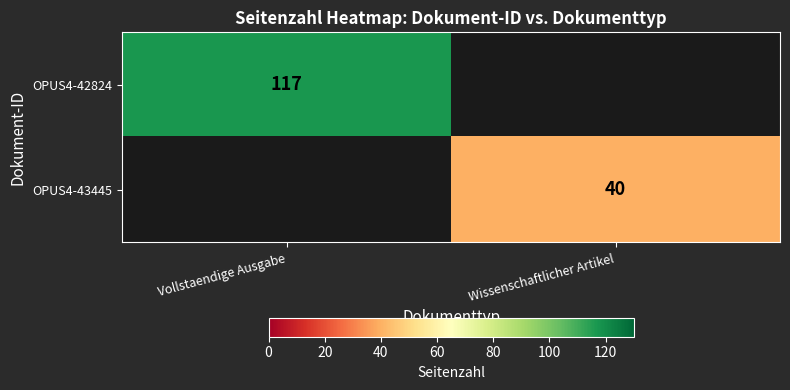

The OPUS4-42824 series shows 199 at Vollstaendige Ausgabe. True or false?

False